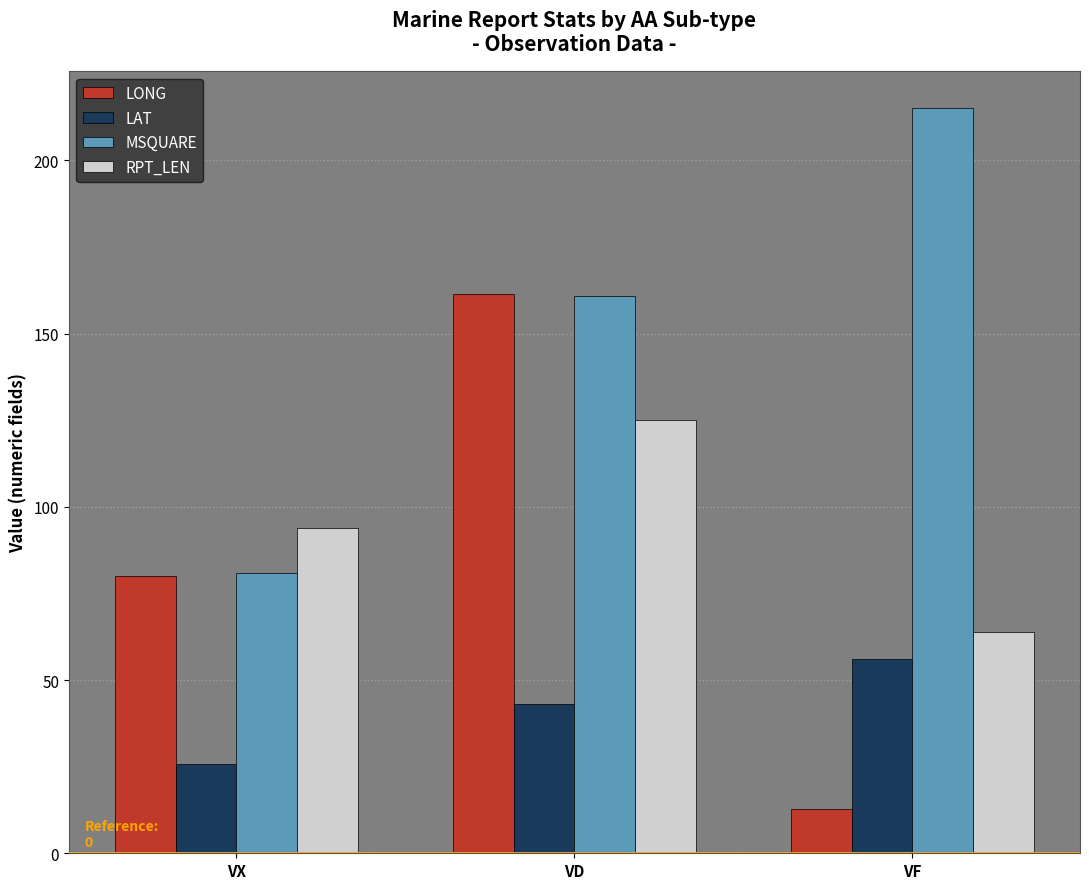

Reading left to right, list all the values displayed in this chart.

LONG: VX=80.0	VD=161.4	VF=12.7
LAT: VX=25.8	VD=43.1	VF=56.0
MSQUARE: VX=81.0	VD=161.0	VF=215.0
RPT_LEN: VX=94.0	VD=125.0	VF=64.0